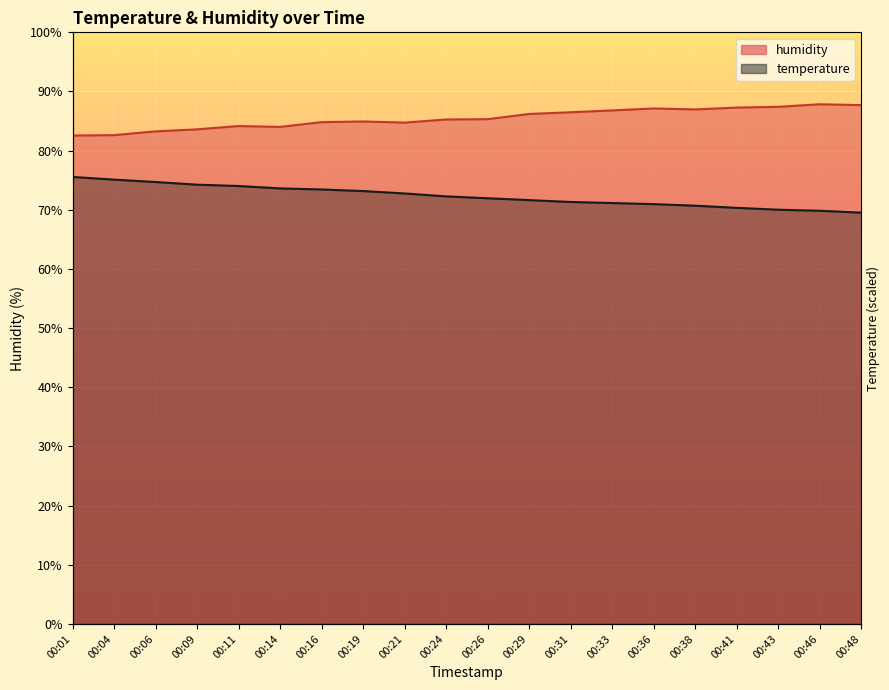

Which series has the largest total across all categories?

humidity